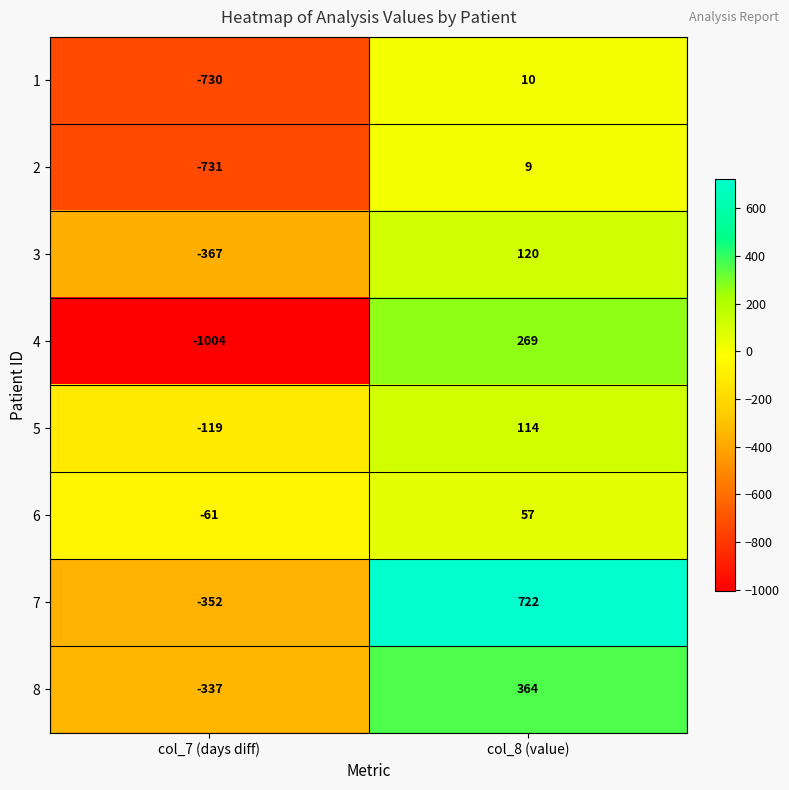

How many positive values does the 5 series have?

1